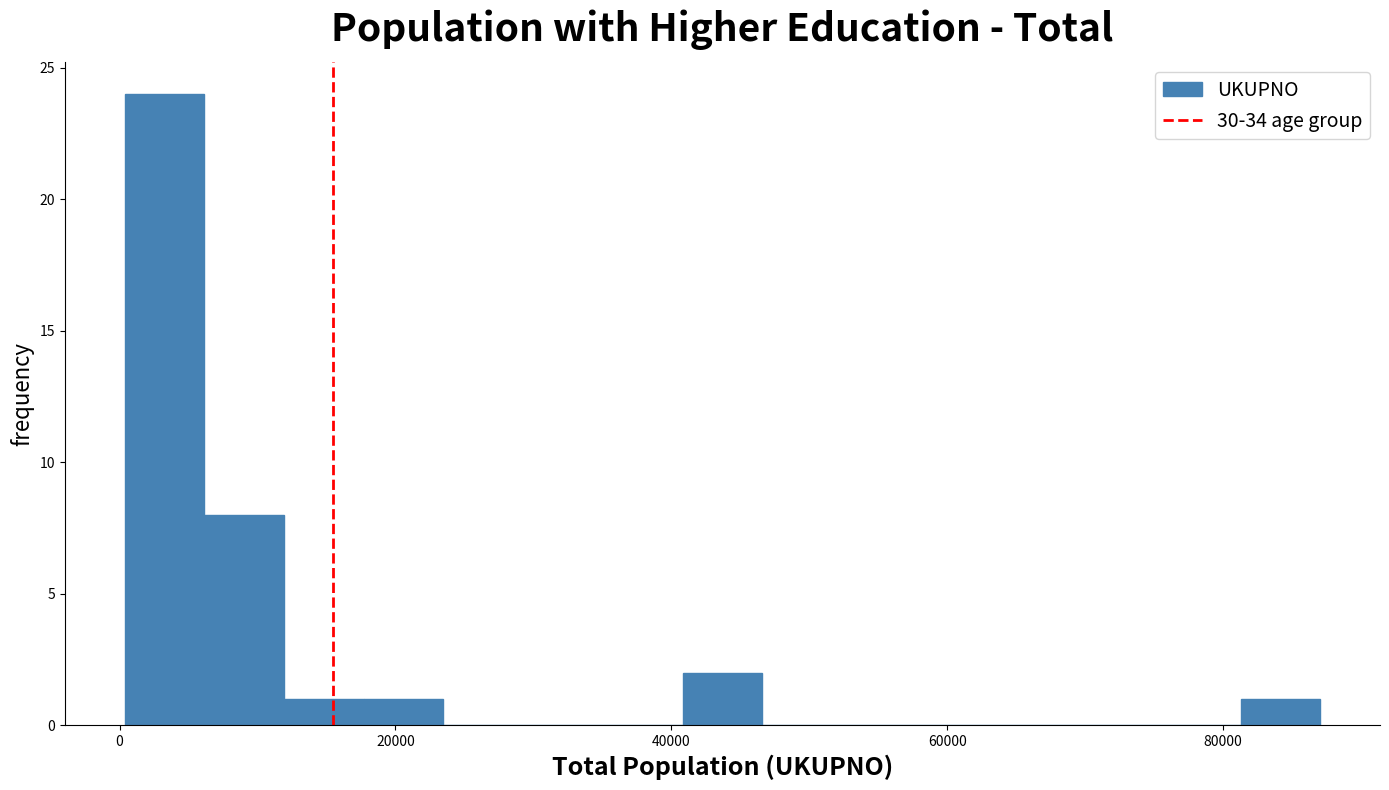

Around what value on the x-axis is the tallest bar? Give the approximate position of its centre, as read against the axis.

4000